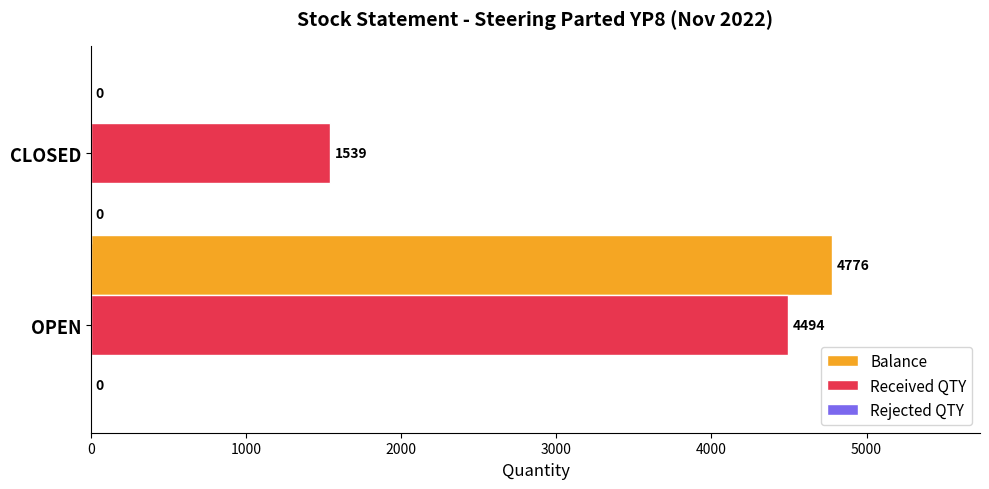

What is the sum of the Received QTY values at CLOSED and OPEN?

6033